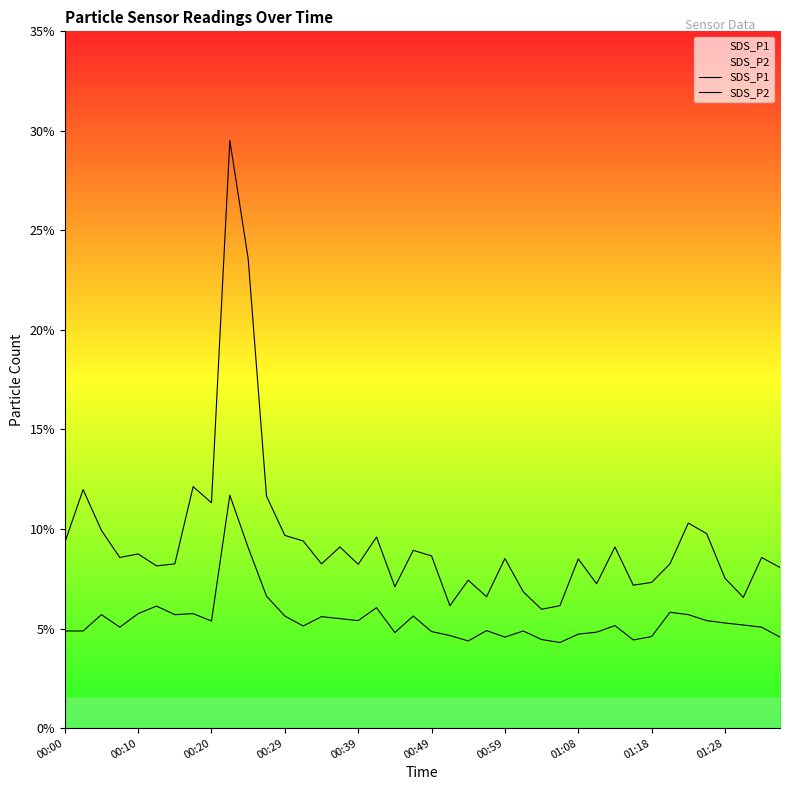

How many lines are shown in the chart?

2